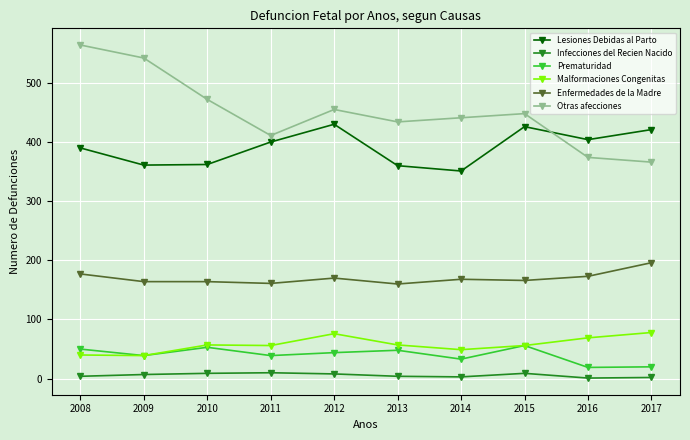

What is the maximum value for Malformaciones Congenitas?

78